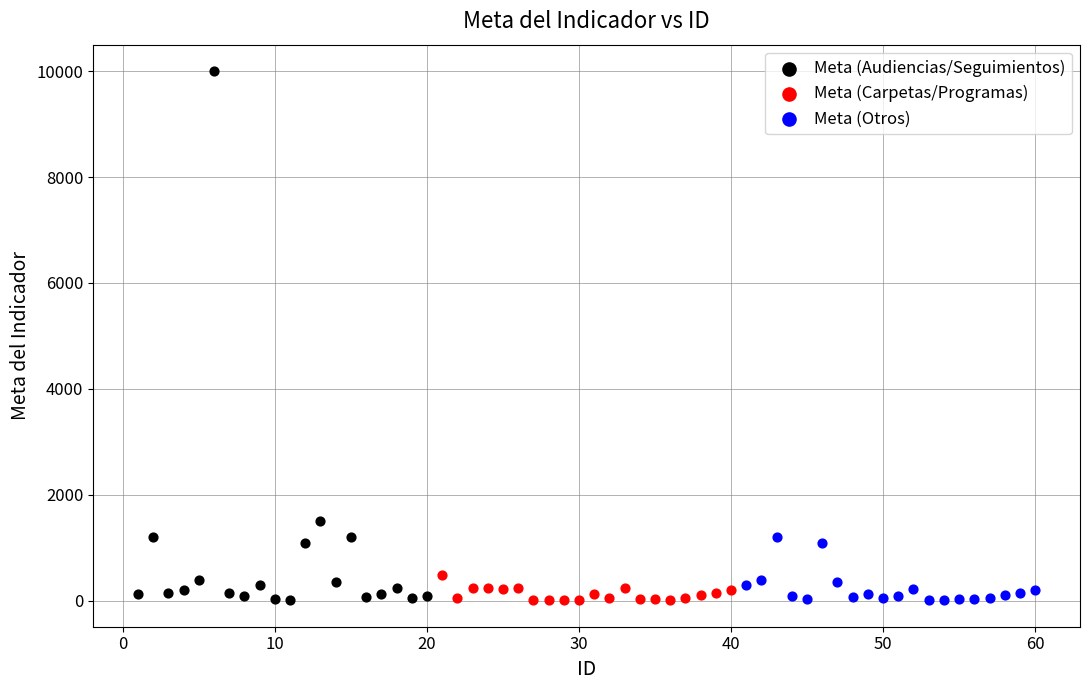

Which series has the largest Y range (max minus min)?

Meta (Audiencias/Seguimientos)